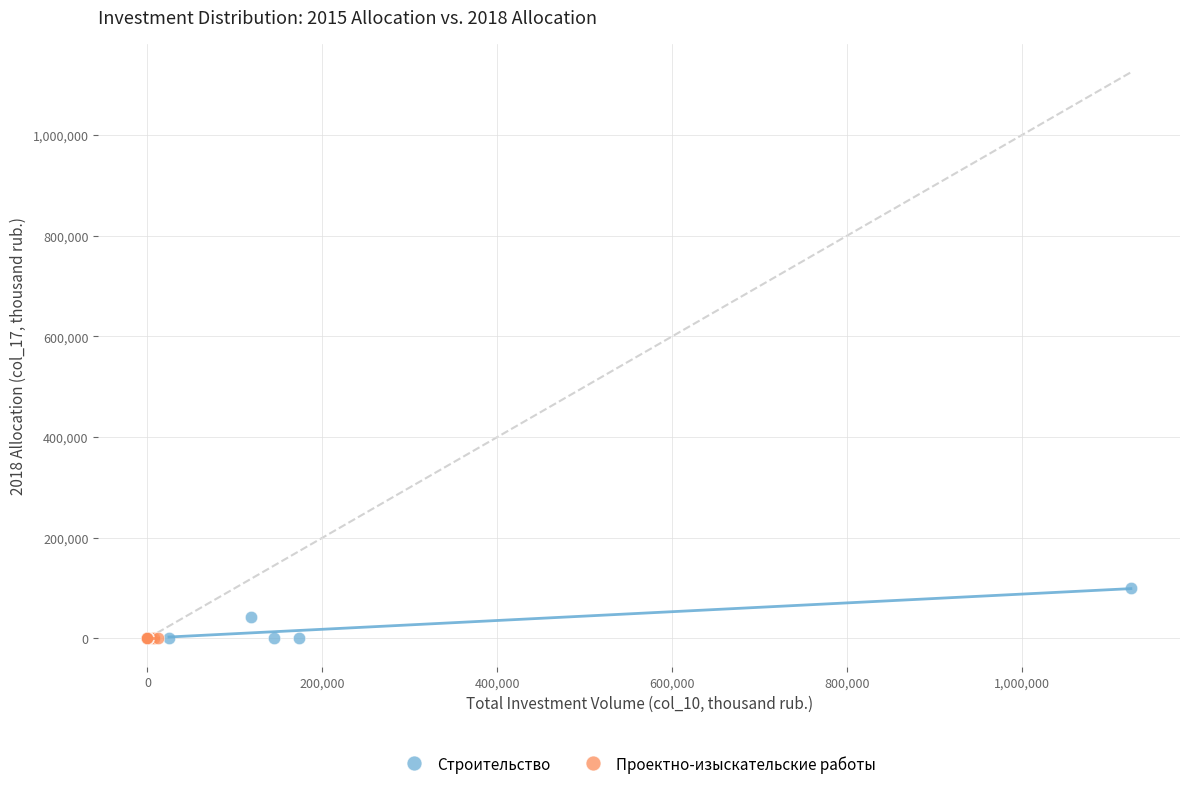

Which series contains the highest Y value?

Строительство